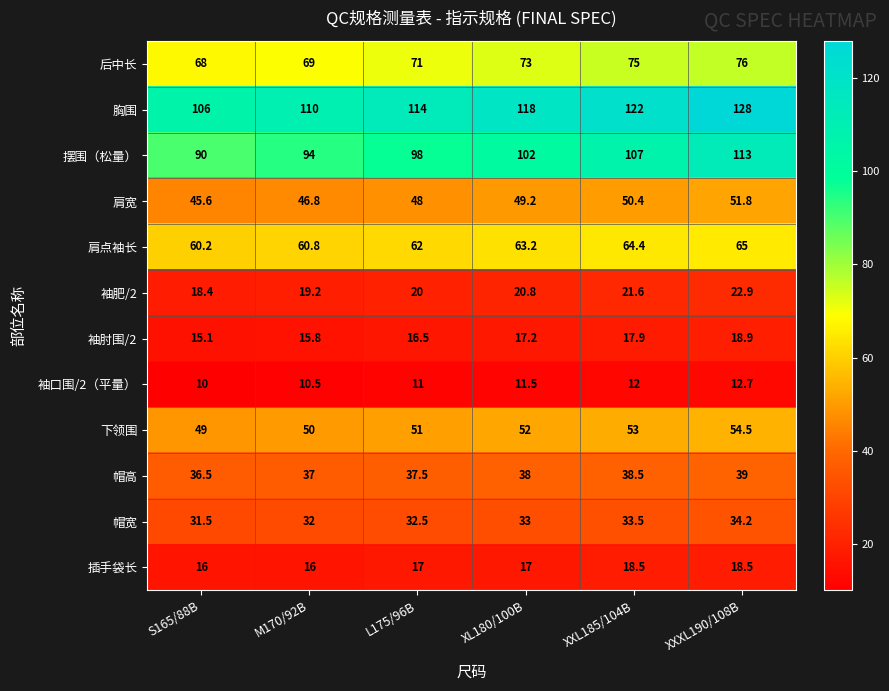

Which series has the largest total across all categories?

胸围